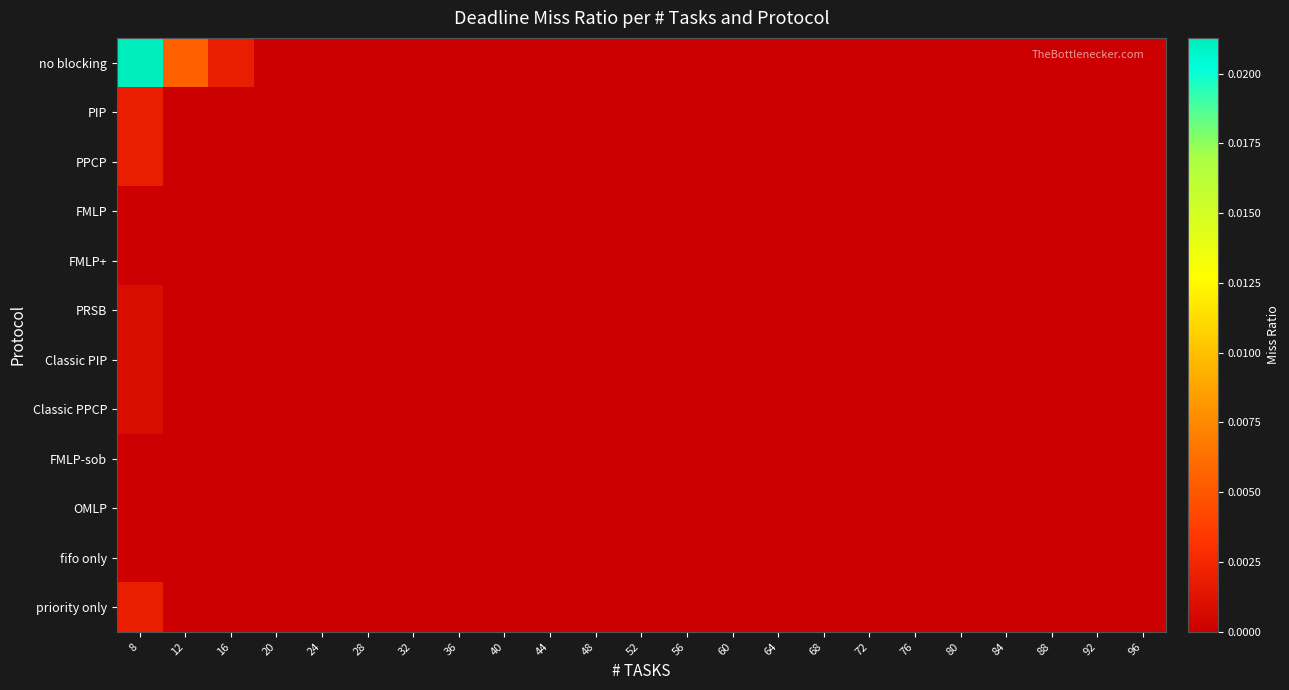

At how many categories does at least one series exceed 0?

3